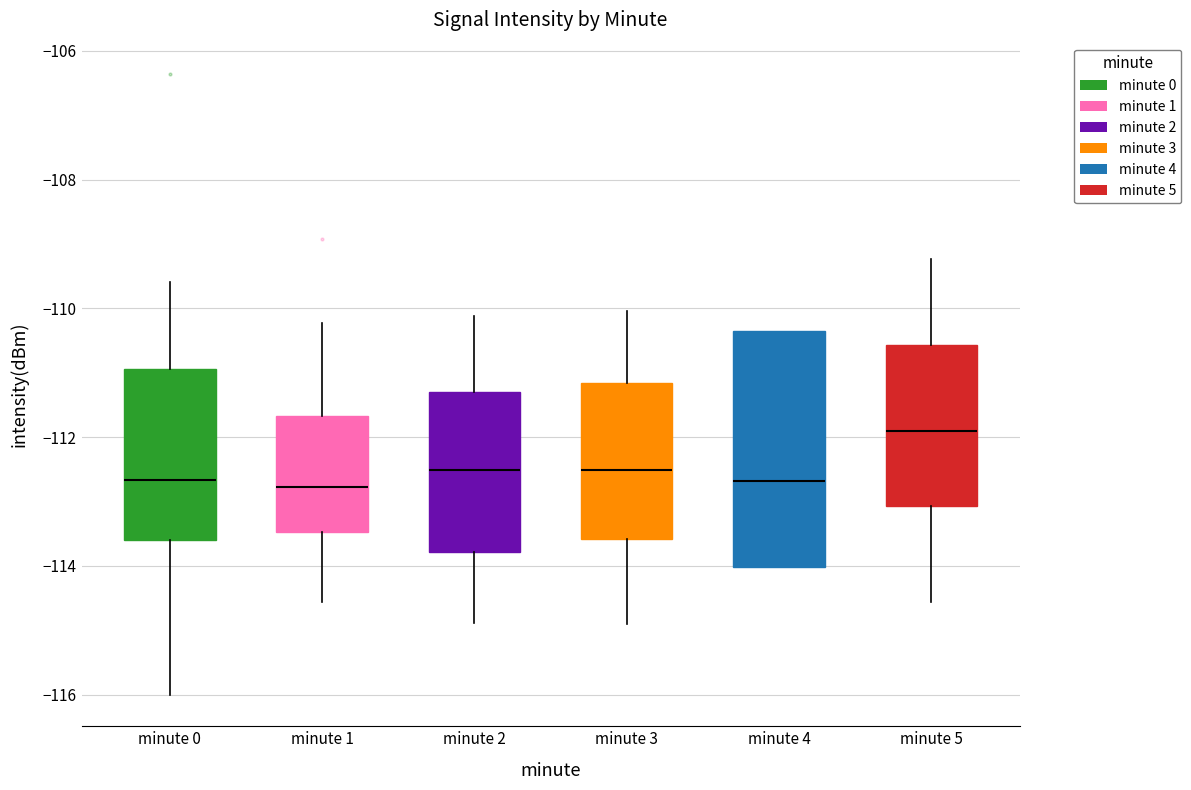

Reading left to right, transcribe this box plot: for each box, give where its median line is, the range the box spans, and where its two whiskers end, as read against the y-axis. The values are not printed on the chart, so give them approximately, as read against the axis.

minute 0: median -112.6, box -113.6 to -111.0, whiskers -116.0 to -109.6
minute 1: median -112.8, box -113.4 to -111.6, whiskers -114.6 to -110.2
minute 2: median -112.6, box -113.8 to -111.4, whiskers -114.8 to -110.2
minute 3: median -112.6, box -113.6 to -111.2, whiskers -115.0 to -110.0
minute 4: median -112.6, box -114.0 to -110.4, whiskers -114.0 to -110.4
minute 5: median -112.0, box -113.0 to -110.6, whiskers -114.6 to -109.2